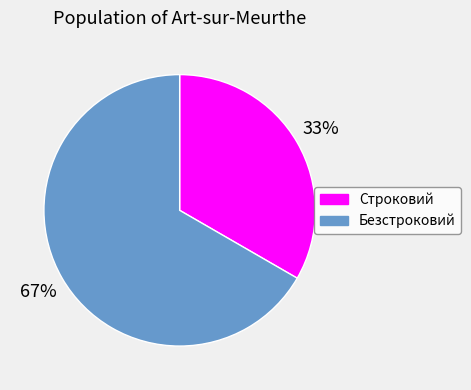

To the nearest percent, what is the combined percentage of Безстроковий and Строковий?

100%